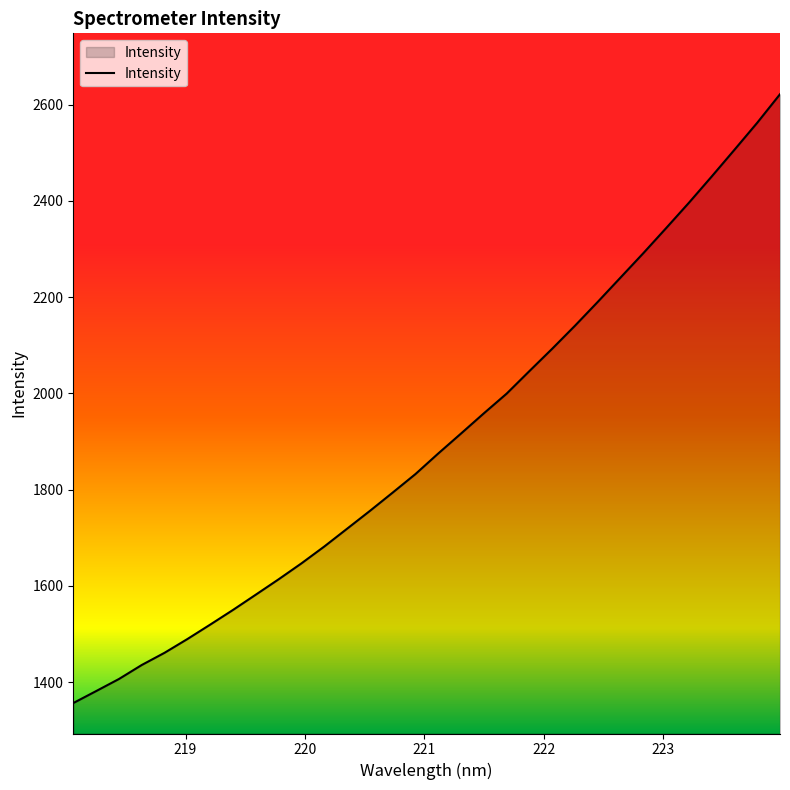

What is the minimum value shown in the chart?

1356.7